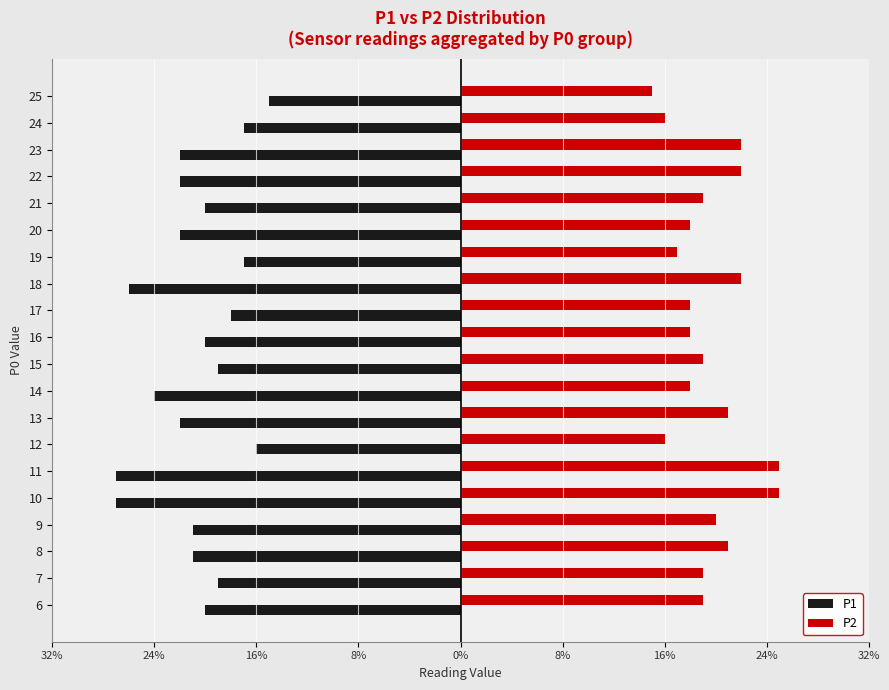

What is the value of the P1 bar at the 15th from the left?

-22